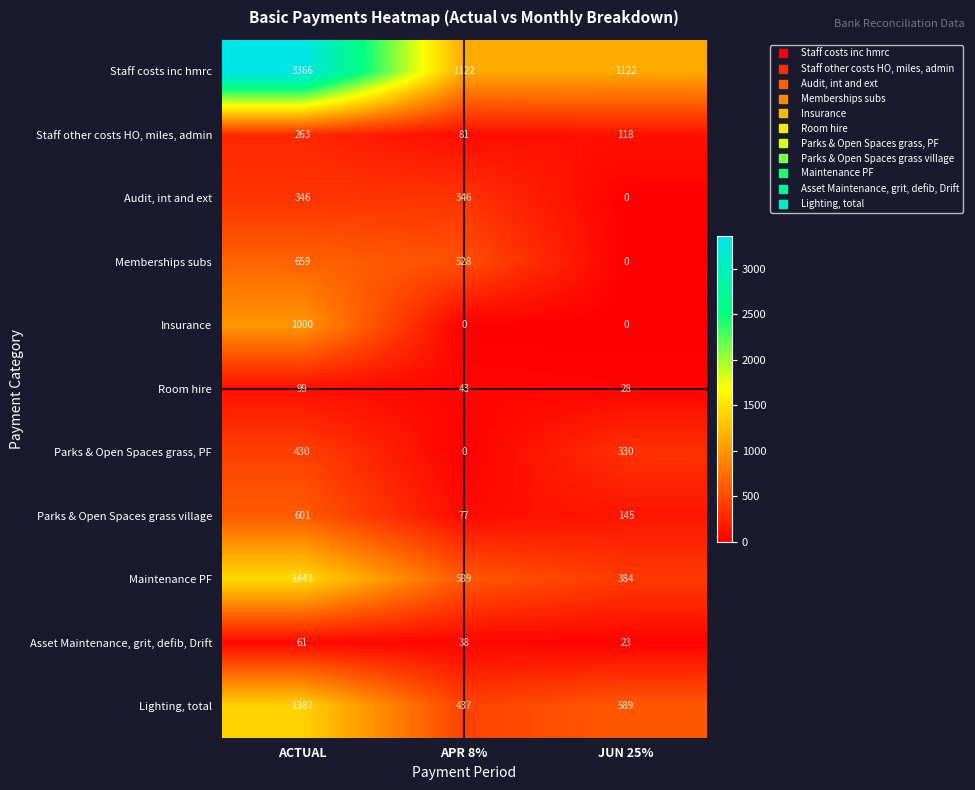

Count the Staff other costs HO, miles, admin values in the range 81 to 263.

3